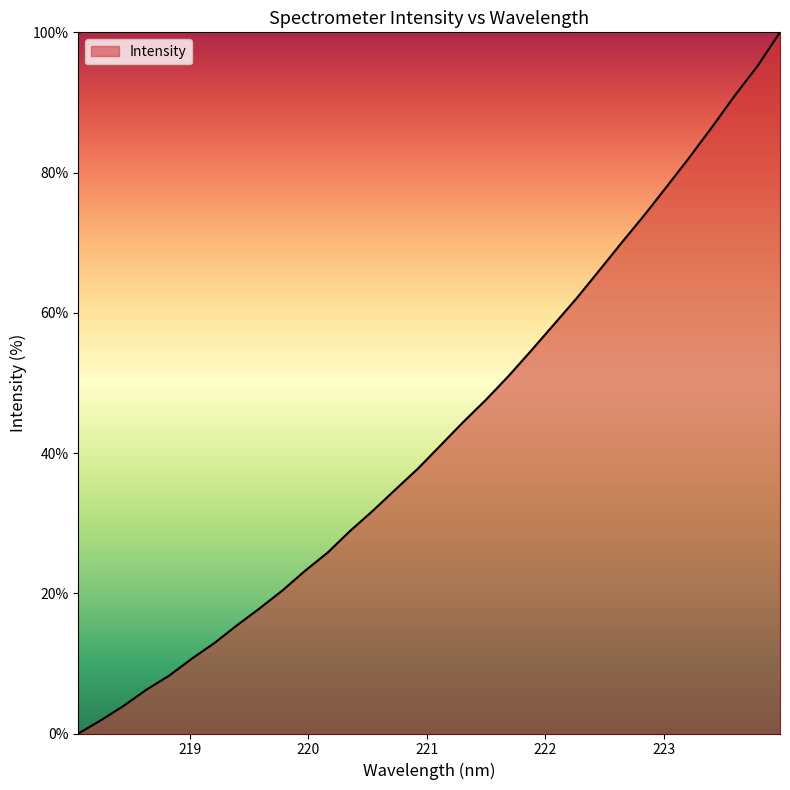

What is the difference between the maximum and minimum values?

100.0